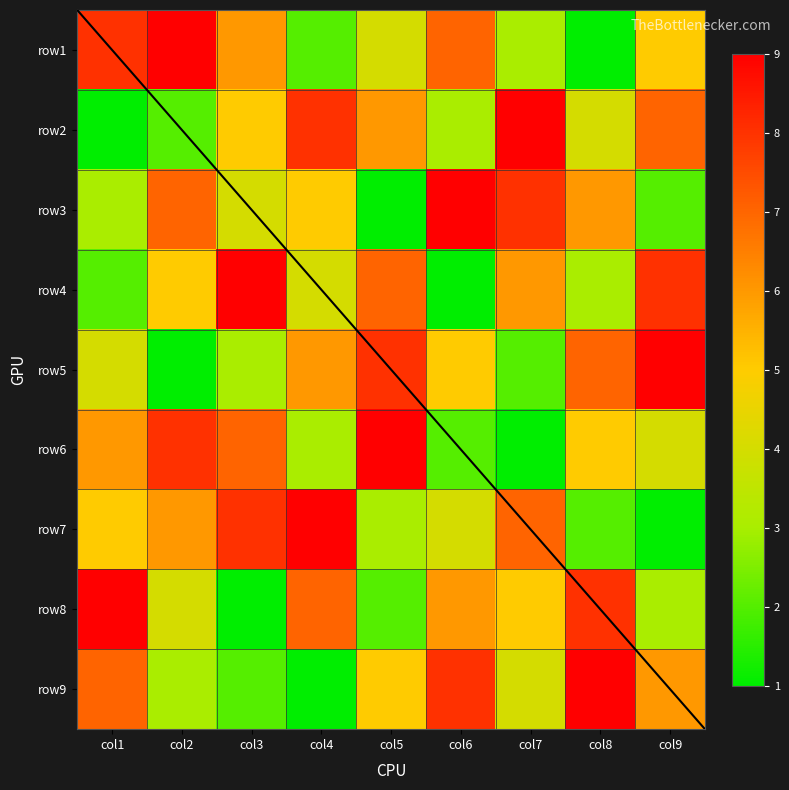

At how many categories does at least one series exceed 8?

9